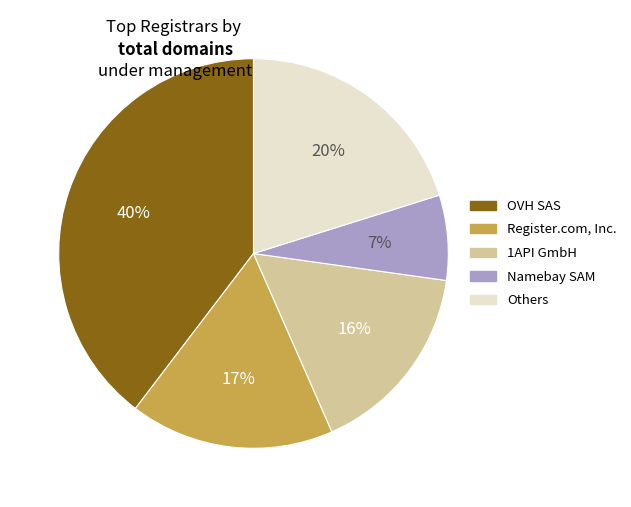

Is there any slice that represents more than half of the pie?

No